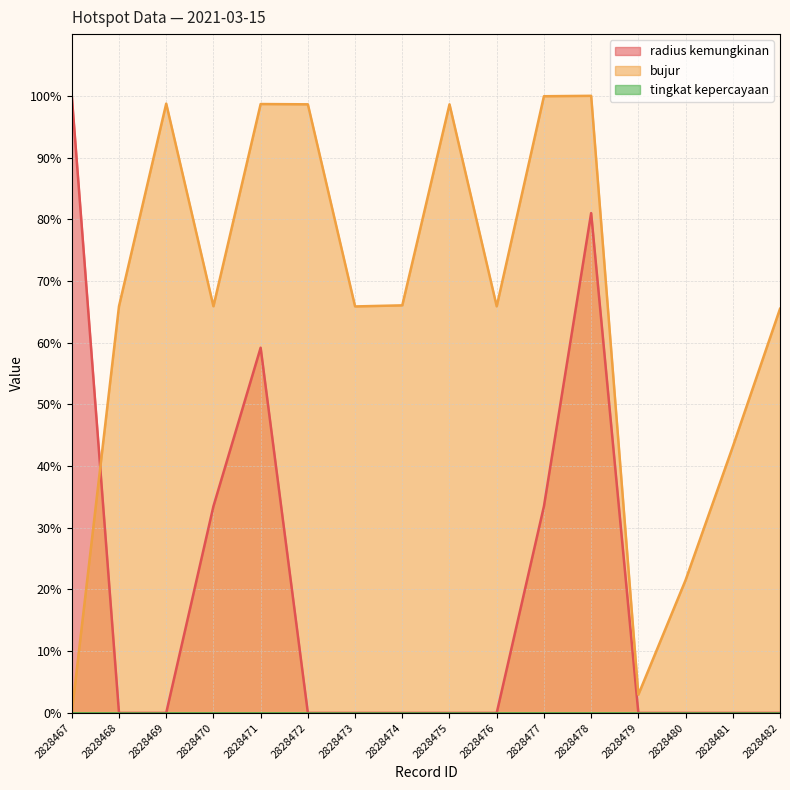

What is the value of the radius kemungkinan point at the 1st from the left?

100.0